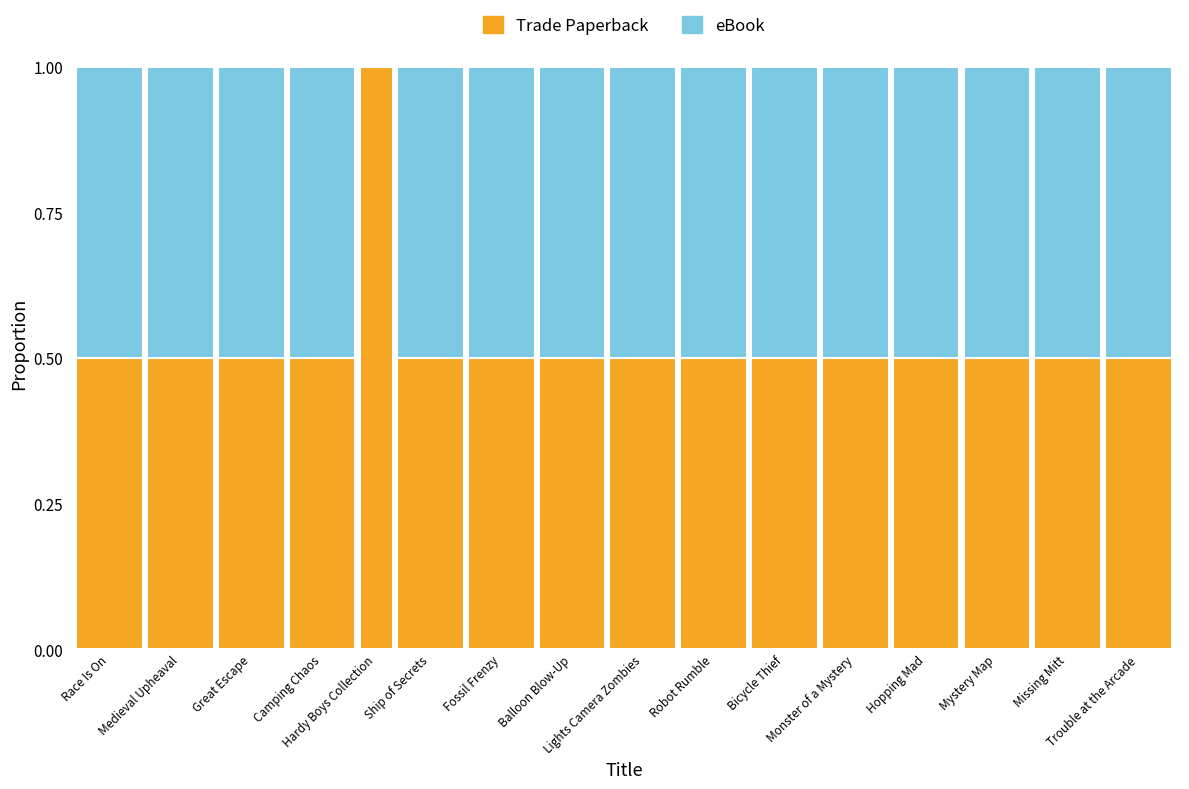

What is the greatest value displayed?

1